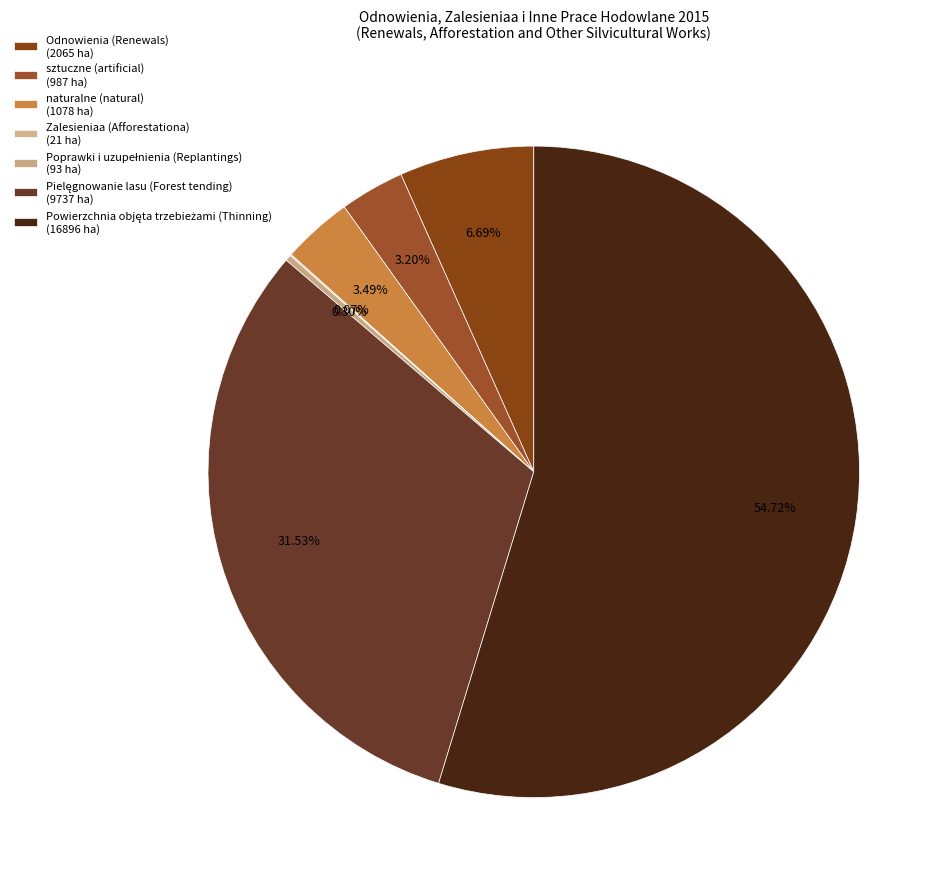

Which category accounts for the majority?

Powierzchnia objęta trzebieżami (Thinning)